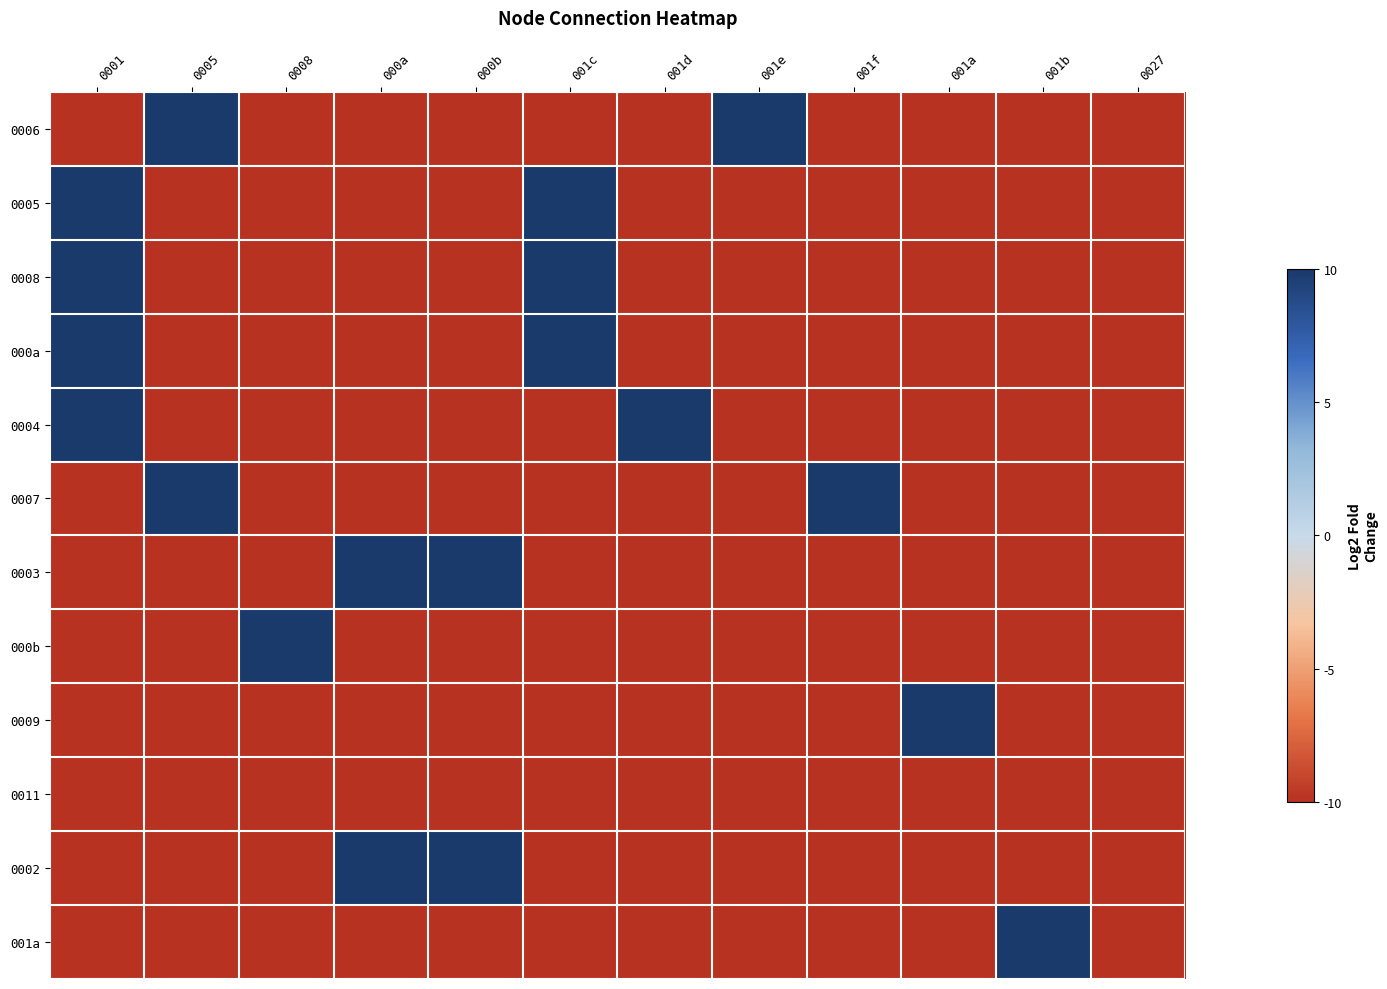

Between 001d and 0008, which is larger?

001d